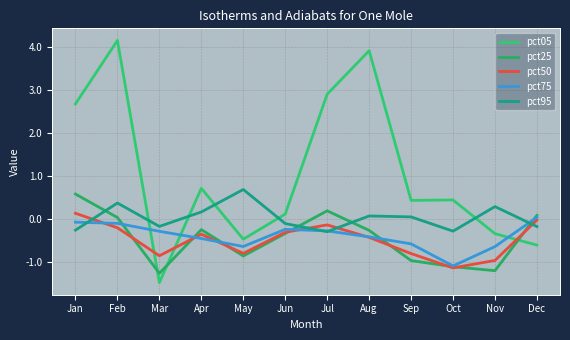

Does the chart display data point markers on the line(s)?

No